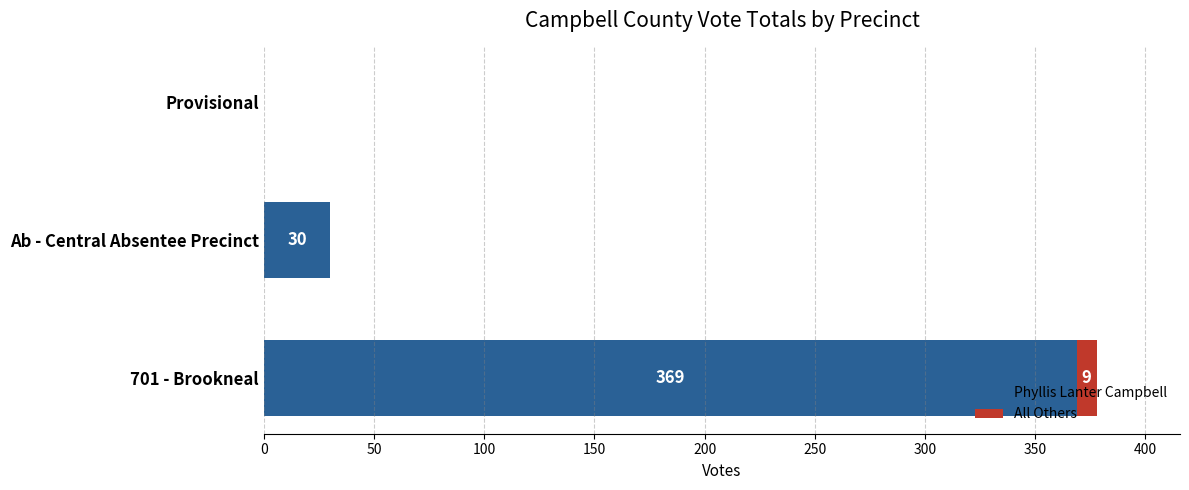

True or false: Phyllis Lanter Campbell has a value of 0 at Provisional.

True